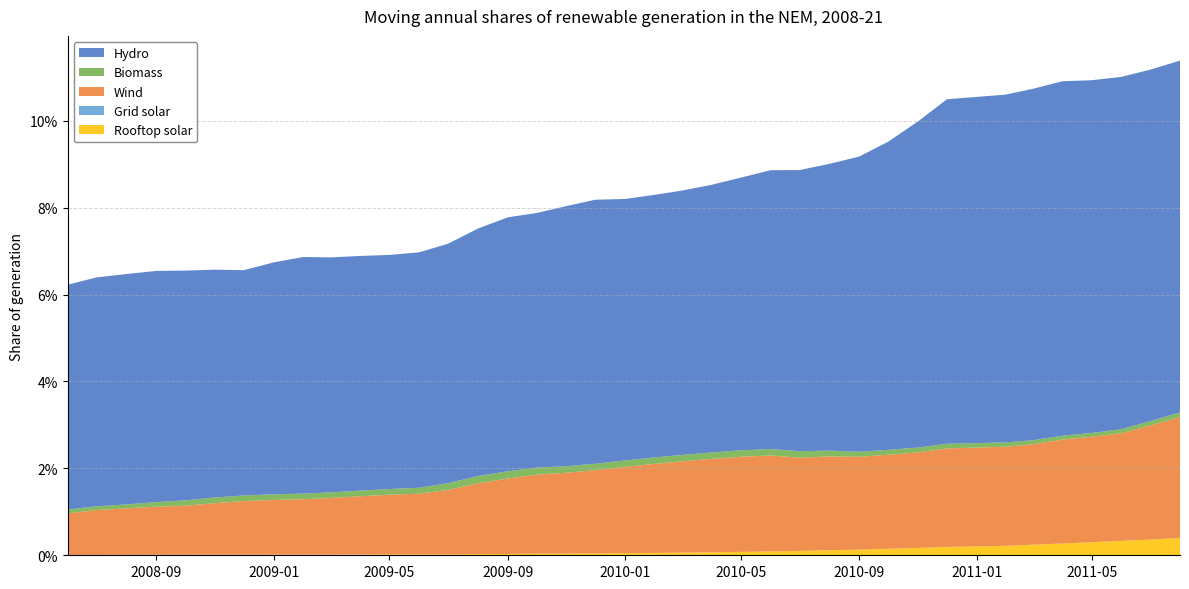

Reading left to right, transcribe all the data shown in this chart.

Hydro: 0.1	0.1	0.1	0.1	0.1	0.1	0.1	0.1	0.1	0.1	0.1	0.1	0.1	0.1	0.1	0.1	0.1	0.1	0.1	0.1
Biomass: 0.0	0.0	0.0	0.0	0.0	0.0	0.0	0.0	0.0	0.0	0.0	0.0	0.0	0.0	0.0	0.0	0.0	0.0	0.0	0.0
Wind: 0.0	0.0	0.0	0.0	0.0	0.0	0.0	0.0	0.0	0.0	0.0	0.0	0.0	0.0	0.0	0.1	0.1	0.1	0.1	0.1
Grid solar: 0.0	0.0	0.0	0.0	0.0	0.0	0.0	0.0	0.0	0.0	0.0	0.0	0.0	0.0	0.0	0.0	0.0	0.0	0.0	0.0
Rooftop solar: 0.0	0.0	0.0	0.0	0.0	0.0	0.0	0.0	0.0	0.0	0.0	0.0	0.0	0.0	0.0	0.0	0.0	0.0	0.0	0.0